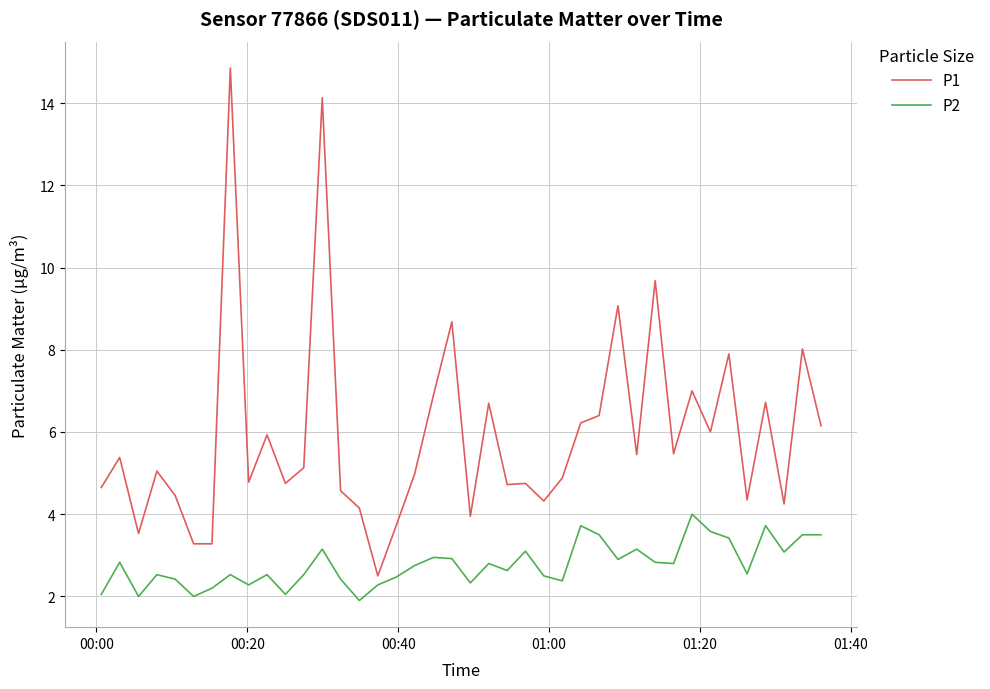

Which series has the largest total across all categories?

P1